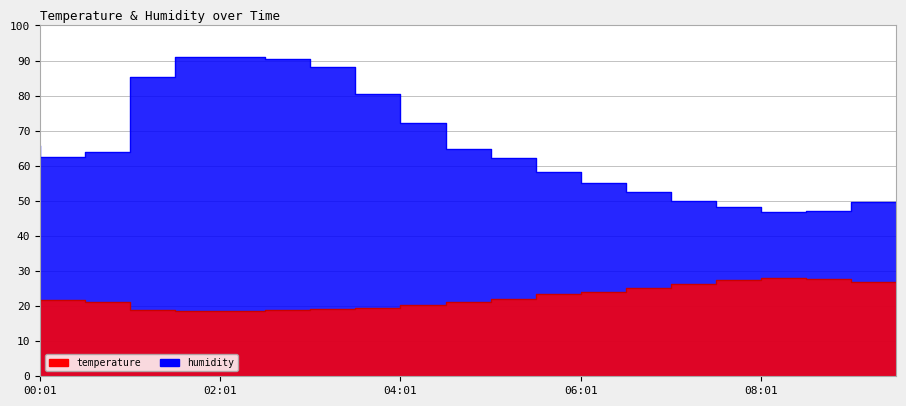

What is the label of the 19th point from the right?

00:31